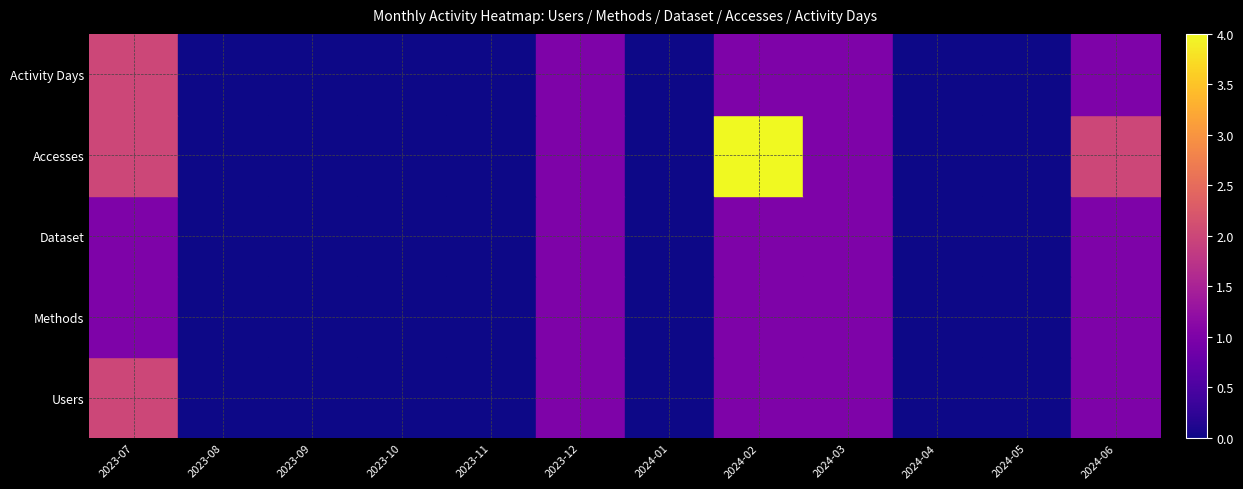

How many data points does each series have?

12